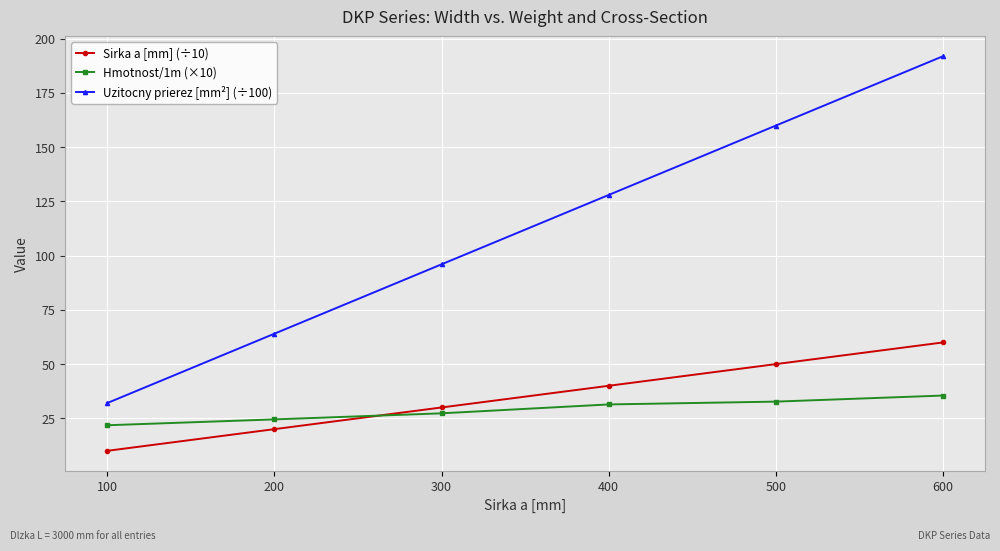

What value does the Hmotnost/1m (×10) series have at 200?

24.5